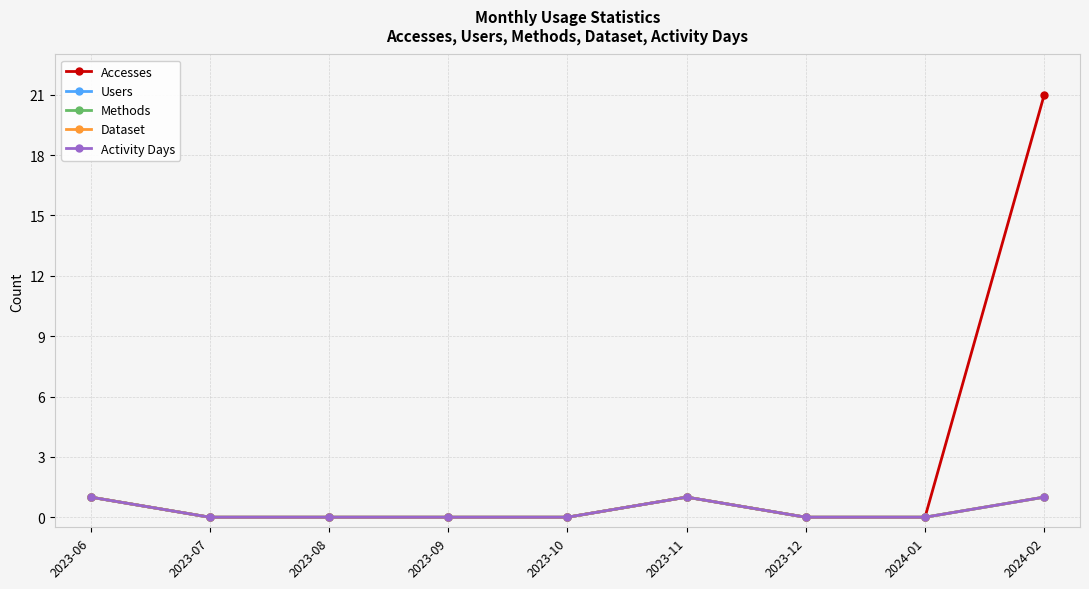

At which label is Dataset closest to 0?

2023-07